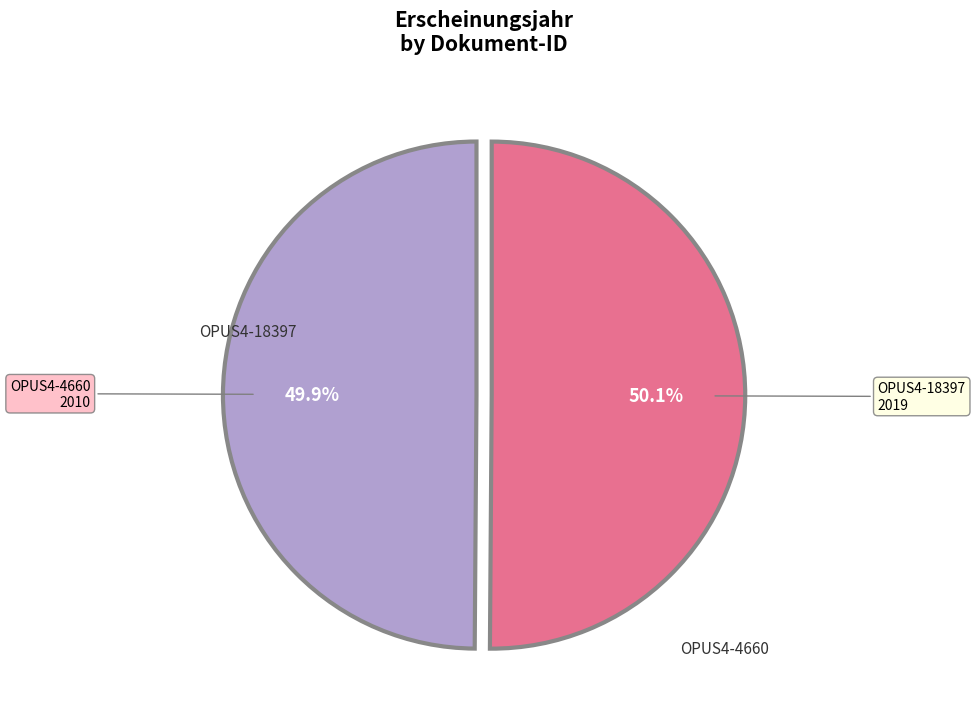

Does any single category account for the majority?

Yes